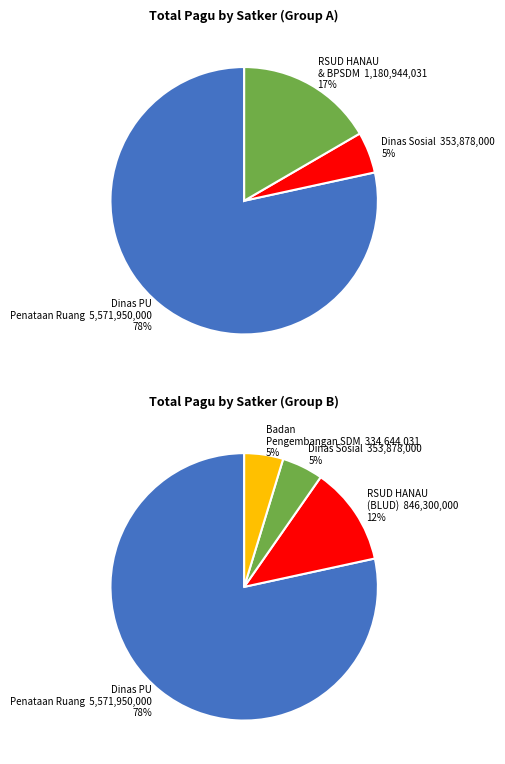

Does 12 represent more than half of the total?

No